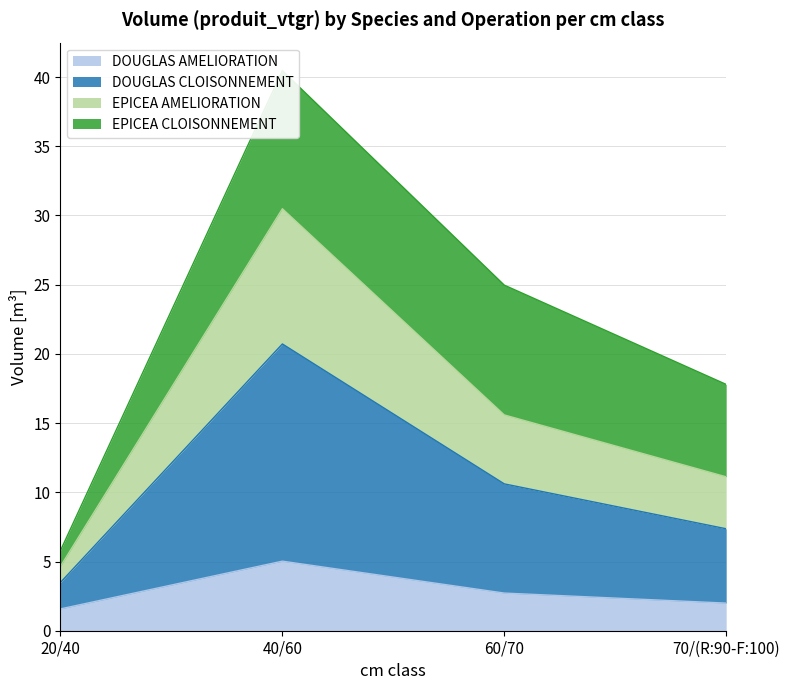

The DOUGLAS AMELIORATION series shows 2.0 at 70/(R:90-F:100). True or false?

True